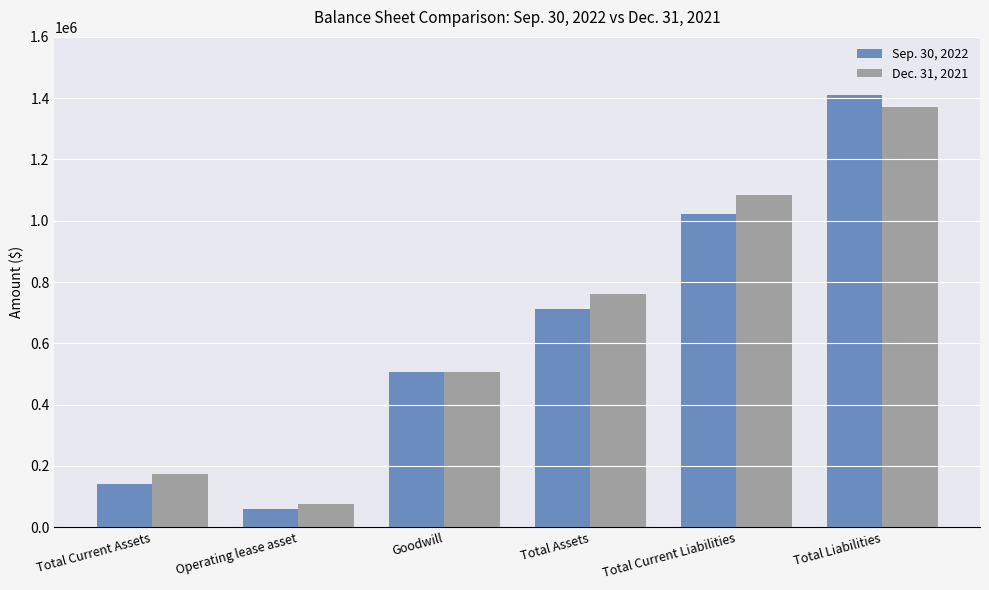

How many categories are shown in the chart?

6